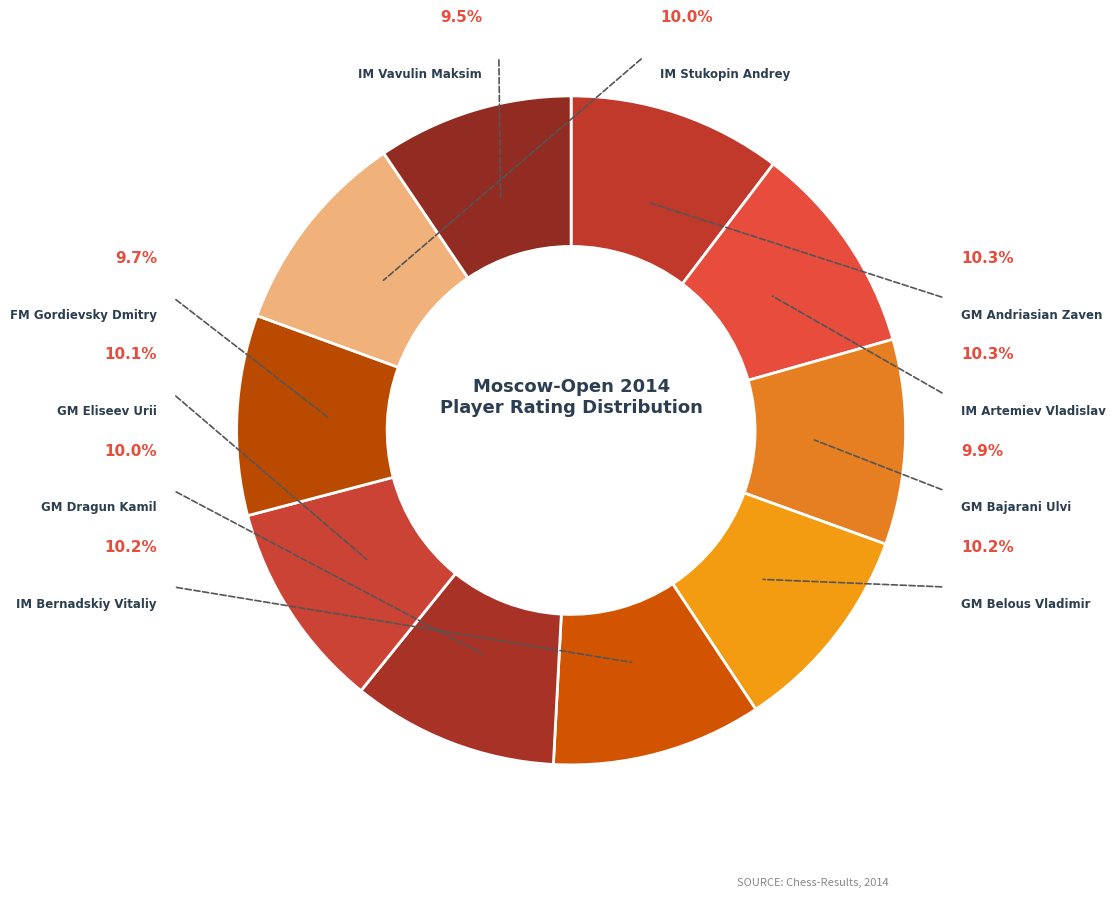

How many segments does this pie chart have?

10